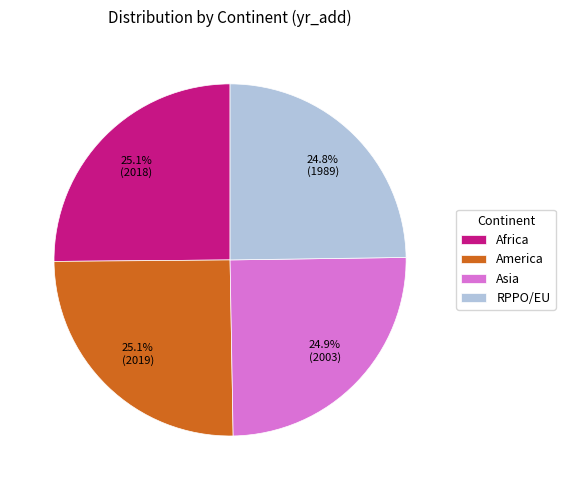

To the nearest percent, what percentage of the pie is Asia?

25%